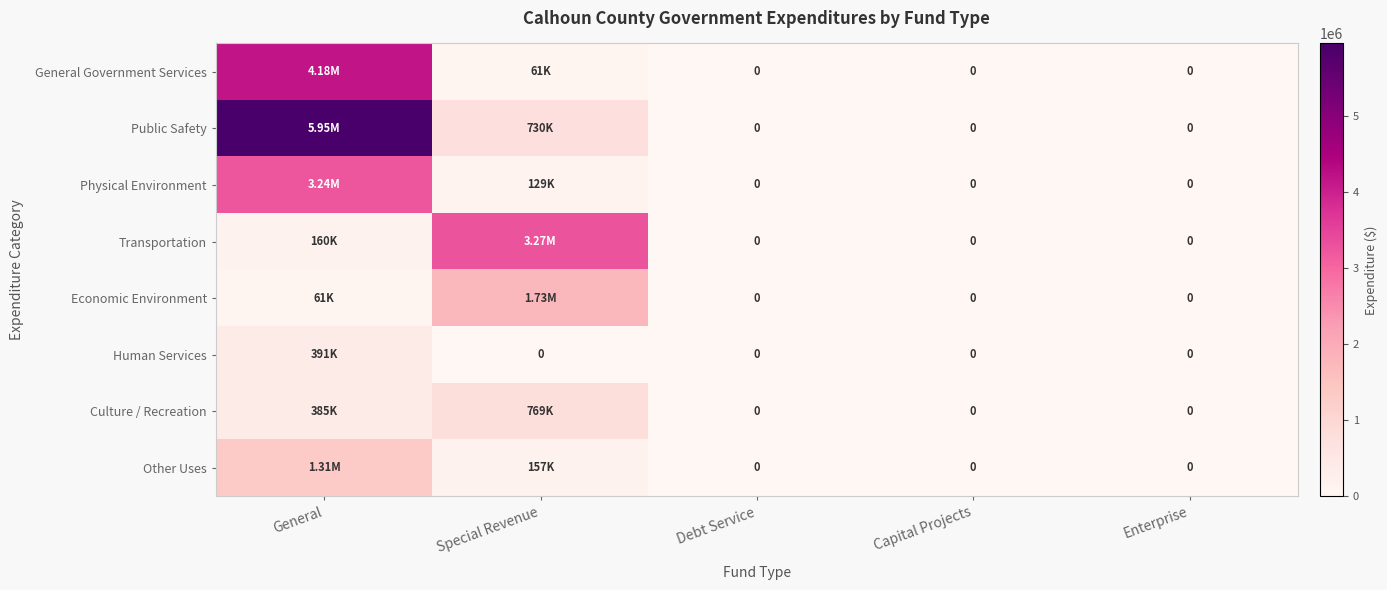

What is the difference between the maximum and second lowest values in the General Government Services series?

4179729